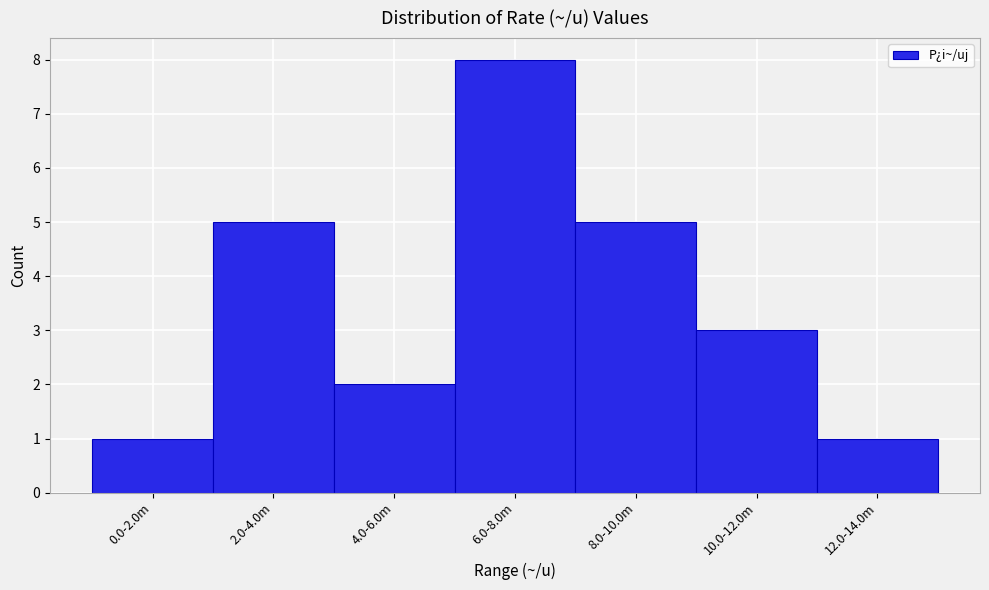

Reading right to left, what are all the values shown in this chart?

1	3	5	8	2	5	1